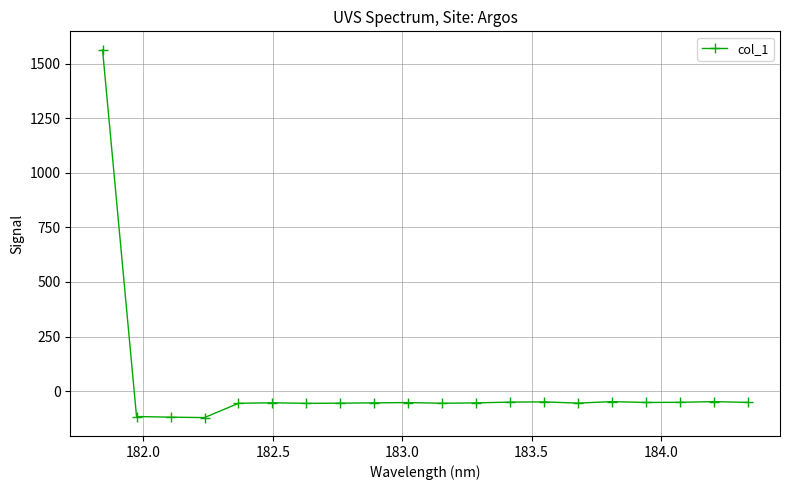

What is the value of the 13th point from the left?

-50.2